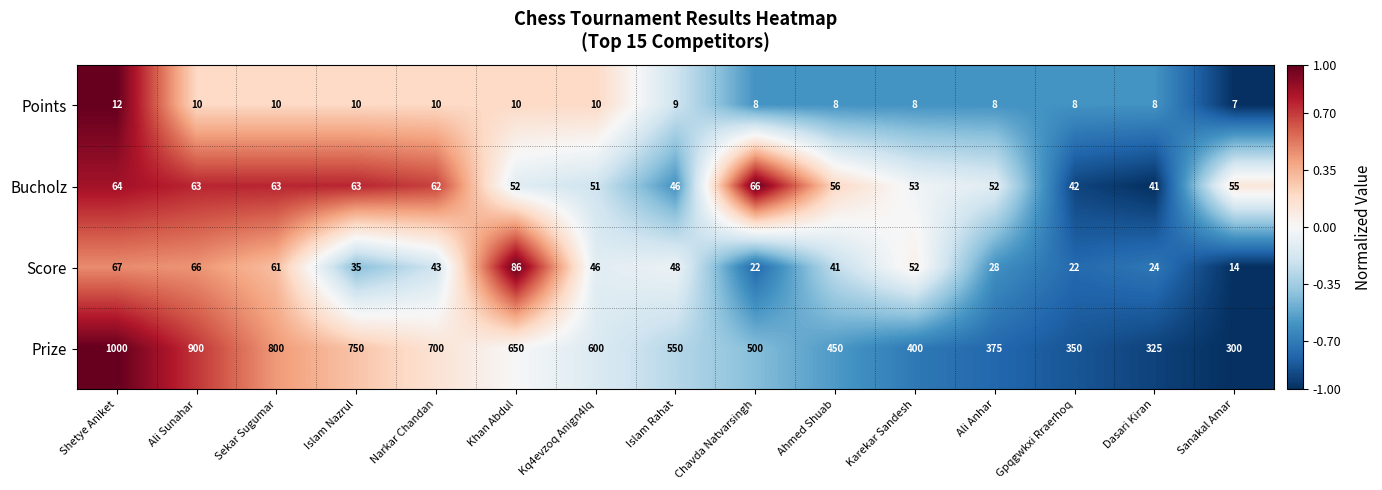

The value of Bucholz at Shetye Aniket is 114. True or false?

False